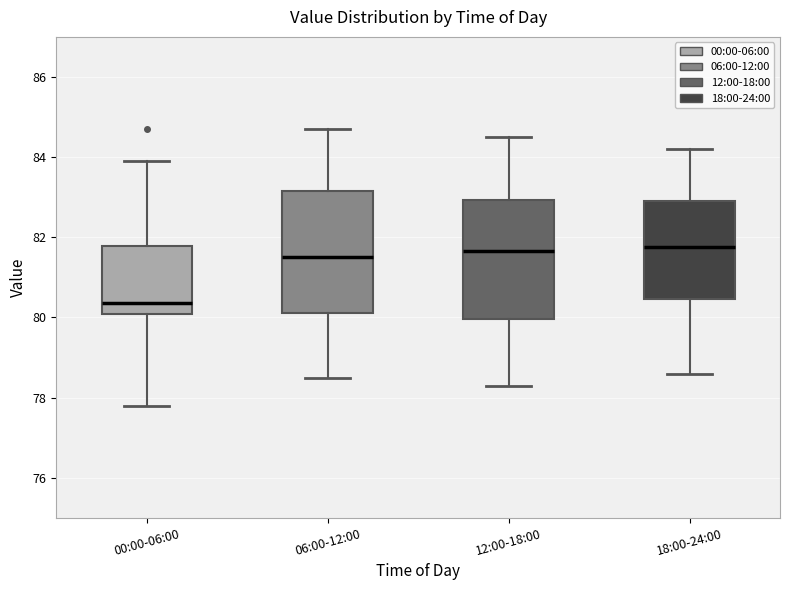

Reading left to right, read every box against the y-axis: the position of its median line, the range the box covers, and the ends of its whiskers. The values are not printed on the chart, so give them approximately, as read against the axis.

00:00-06:00: median 80.4, box 80.0 to 81.8, whiskers 77.8 to 84.0
06:00-12:00: median 81.6, box 80.2 to 83.2, whiskers 78.6 to 84.8
12:00-18:00: median 81.6, box 80.0 to 83.0, whiskers 78.4 to 84.6
18:00-24:00: median 81.8, box 80.4 to 83.0, whiskers 78.6 to 84.2